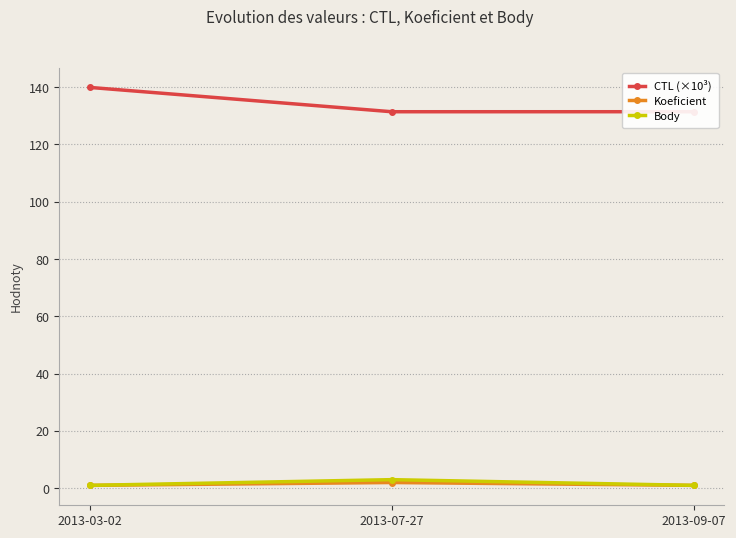

The Body series shows 1.0 at 2013-09-07. True or false?

True